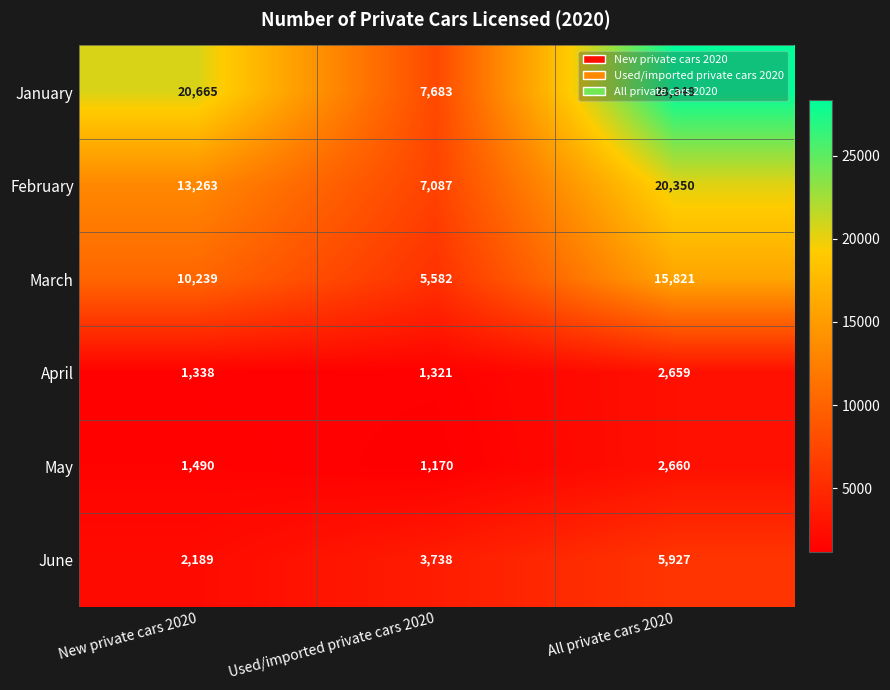

What is the spread (max minus min) of values at New private cars 2020?

19327